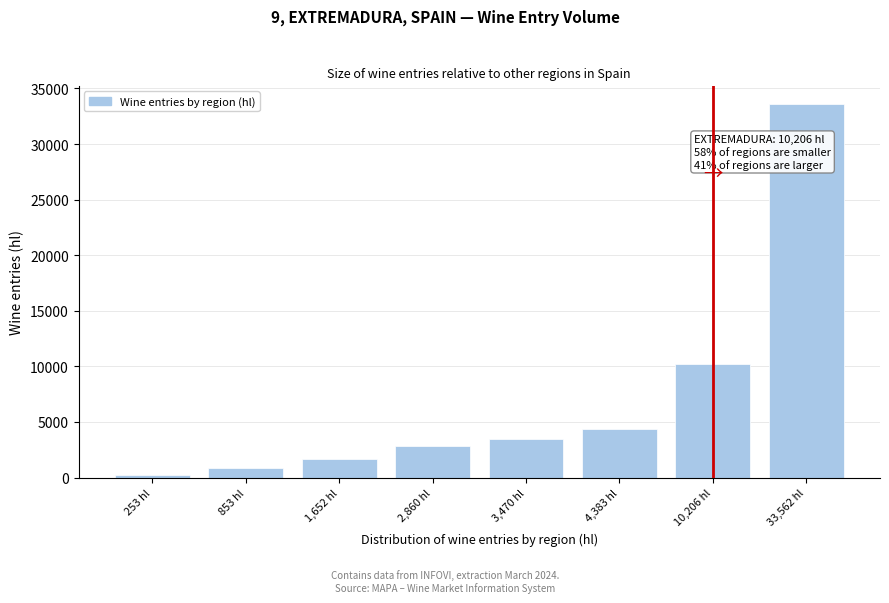

Reading left to right, extract all data points from this chart.

253	853	1652	2860	3470	4383	10206	33562